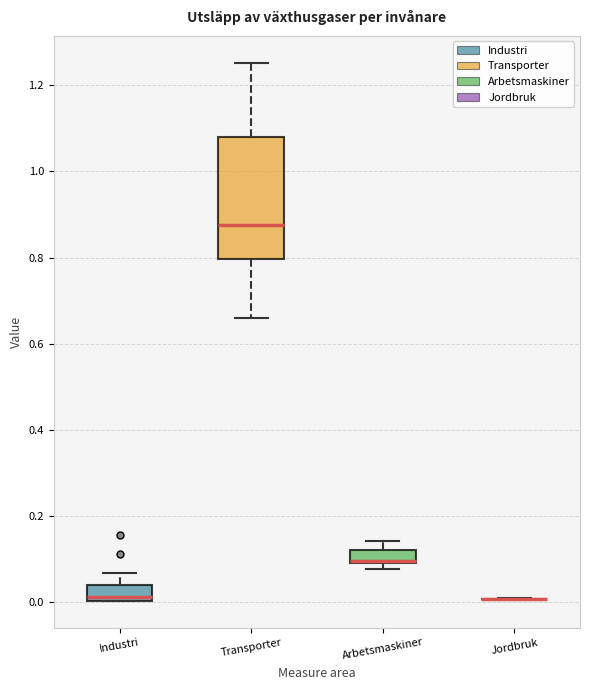

Reading left to right, read every box against the y-axis: the position of its median line, the range the box covers, and the ends of its whiskers. The values are not printed on the chart, so give them approximately, as read against the axis.

Industri: median 0.02, box 0.00 to 0.04, whiskers 0.00 to 0.06
Transporter: median 0.88, box 0.80 to 1.08, whiskers 0.66 to 1.26
Arbetsmaskiner: median 0.10, box 0.08 to 0.12, whiskers 0.08 (just below the box's lower edge) to 0.14
Jordbruk: box collapsed to a line at 0.00, whiskers 0.00 to 0.00